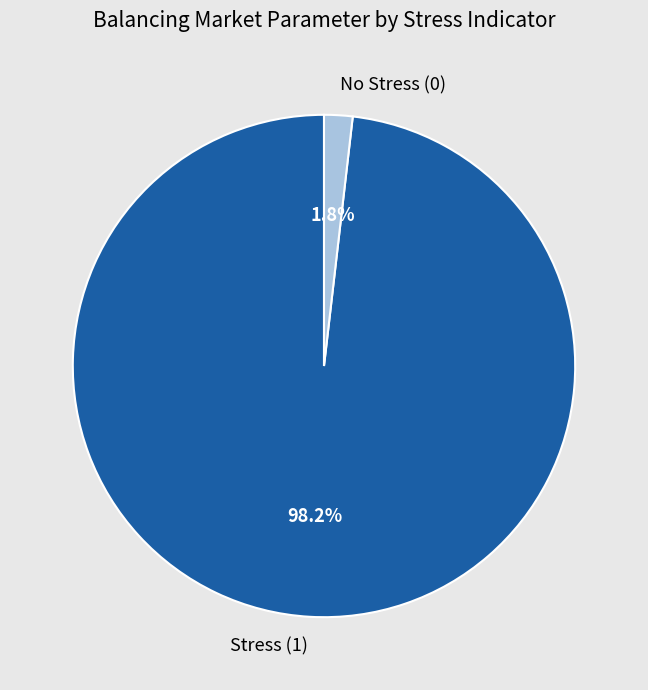

Is the sum of Stress (1) and No Stress (0) greater than half?

Yes